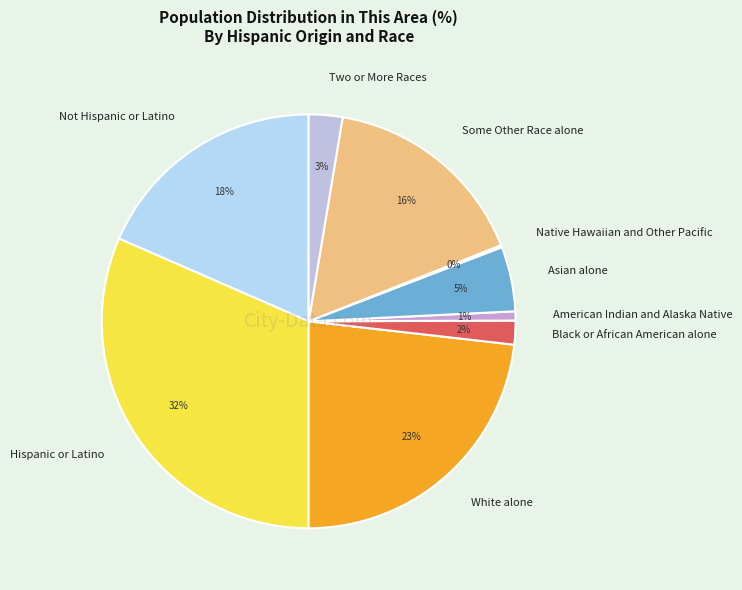

Between Not Hispanic or Latino and Some Other Race alone, which is larger?

Not Hispanic or Latino